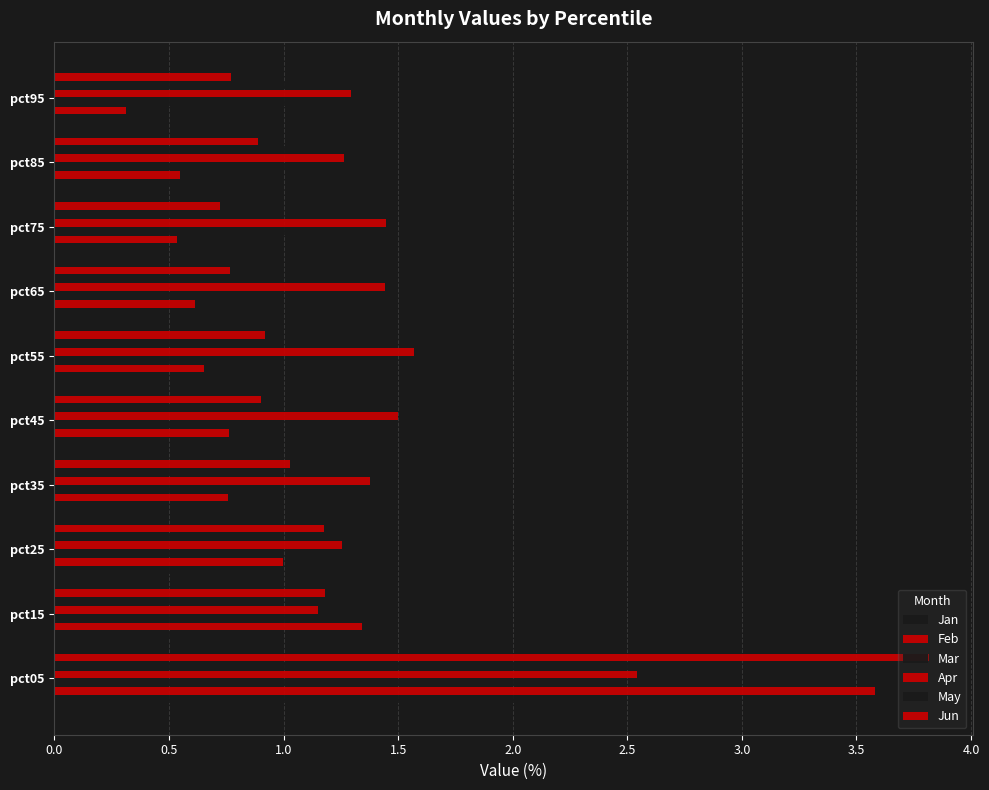

How many distinct data groups are displayed?

6